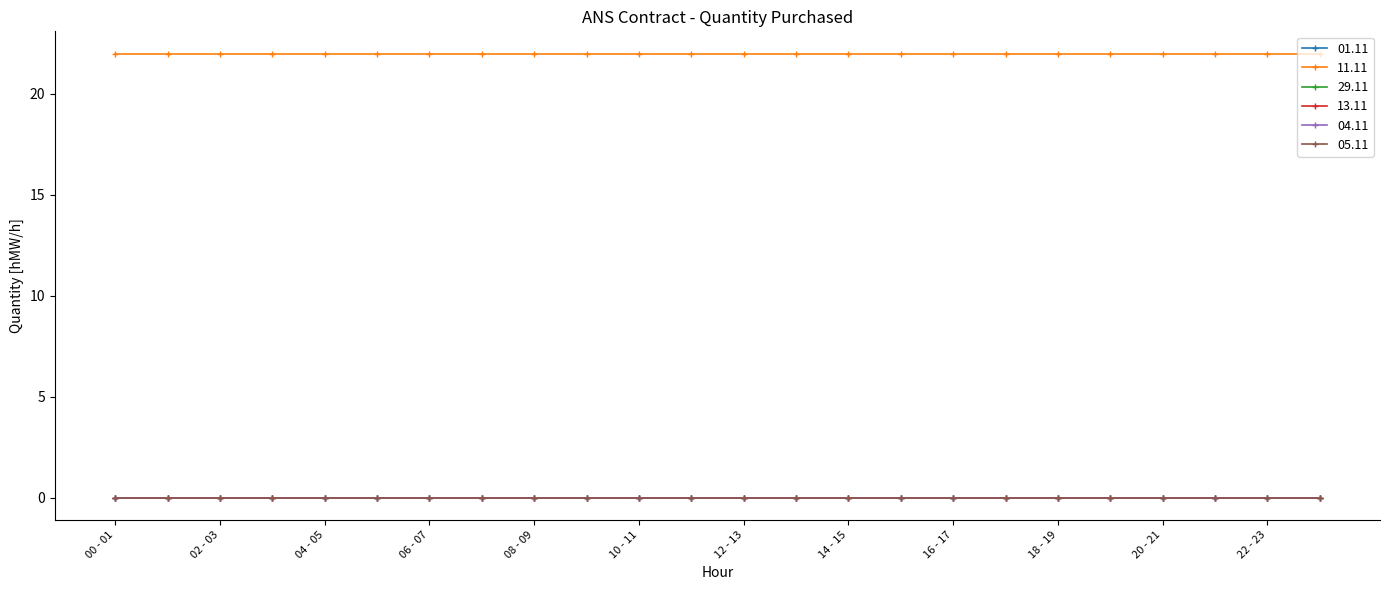

Is this an area chart (filled region under the line)?

No